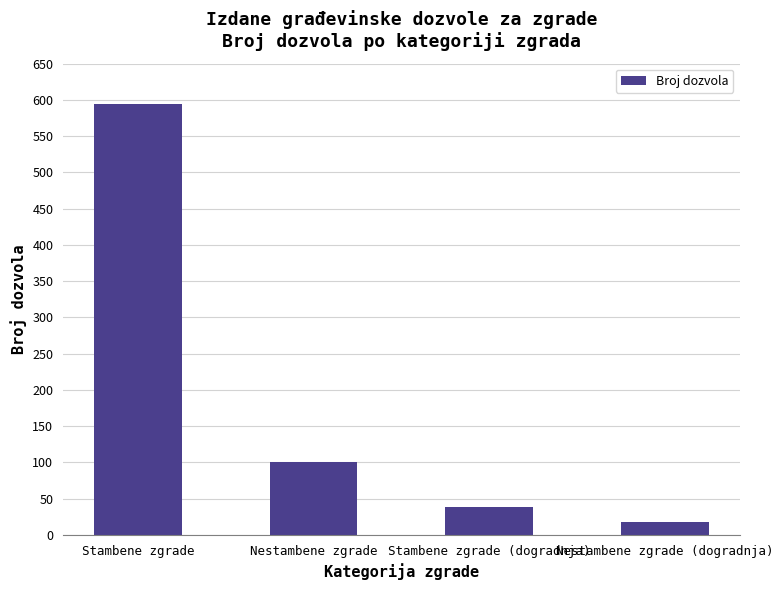

Reading left to right, extract all data points from this chart.

594	101	39	18